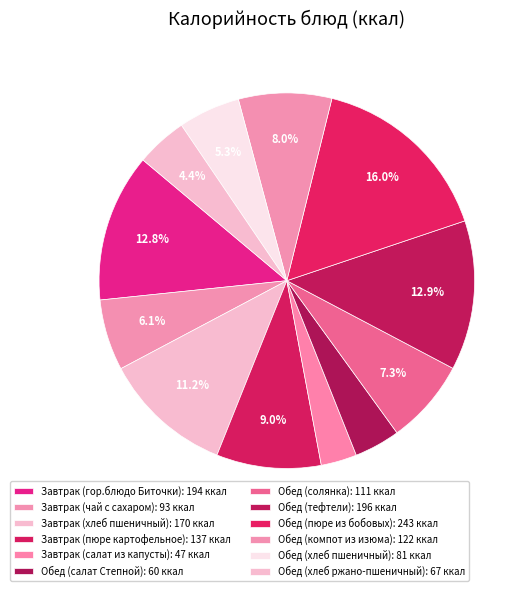

Combined, what portion of the pie is Завтрак (хлеб пшеничный) and Завтрак (чай с сахаром)?

17.3%